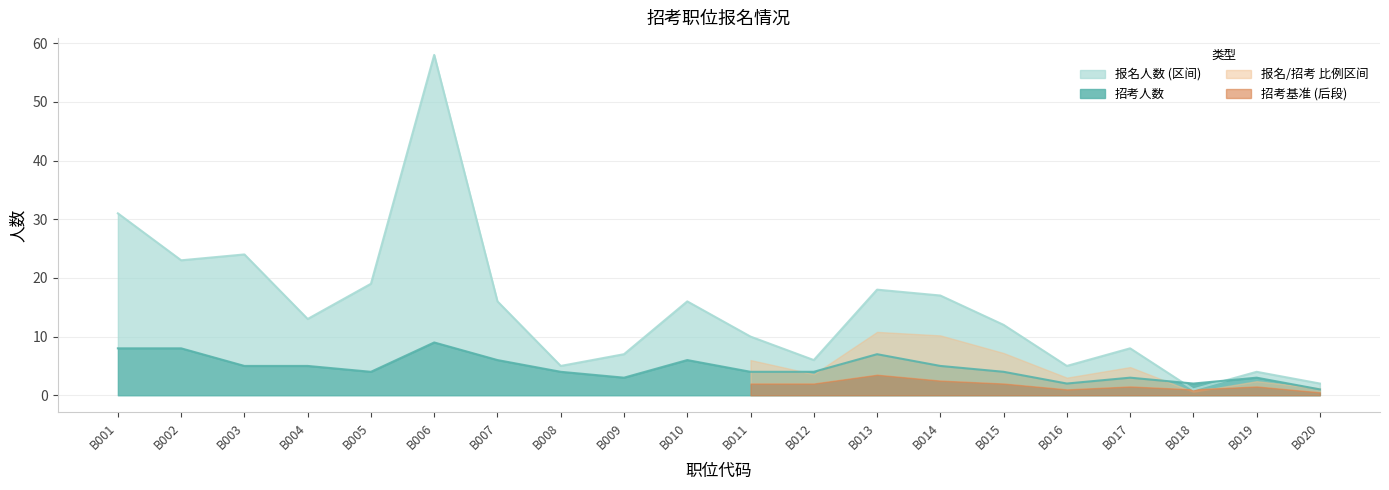

What is the smallest value displayed?

1